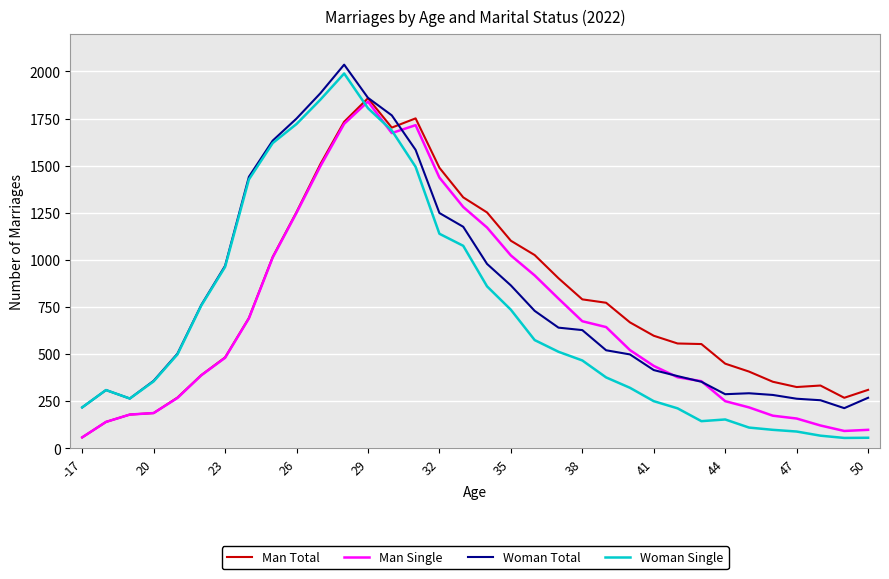

What is the maximum value for Woman Total?

2036